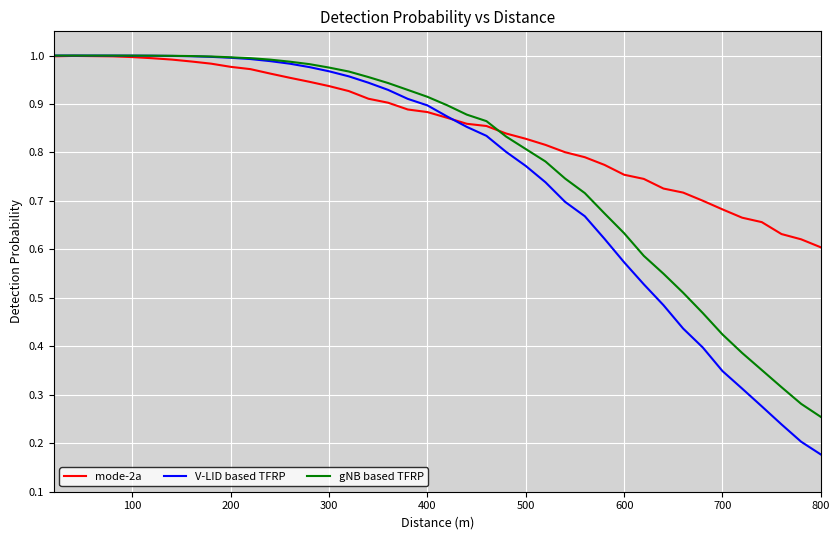

Which series has the widest spread of values?

V-LID based TFRP